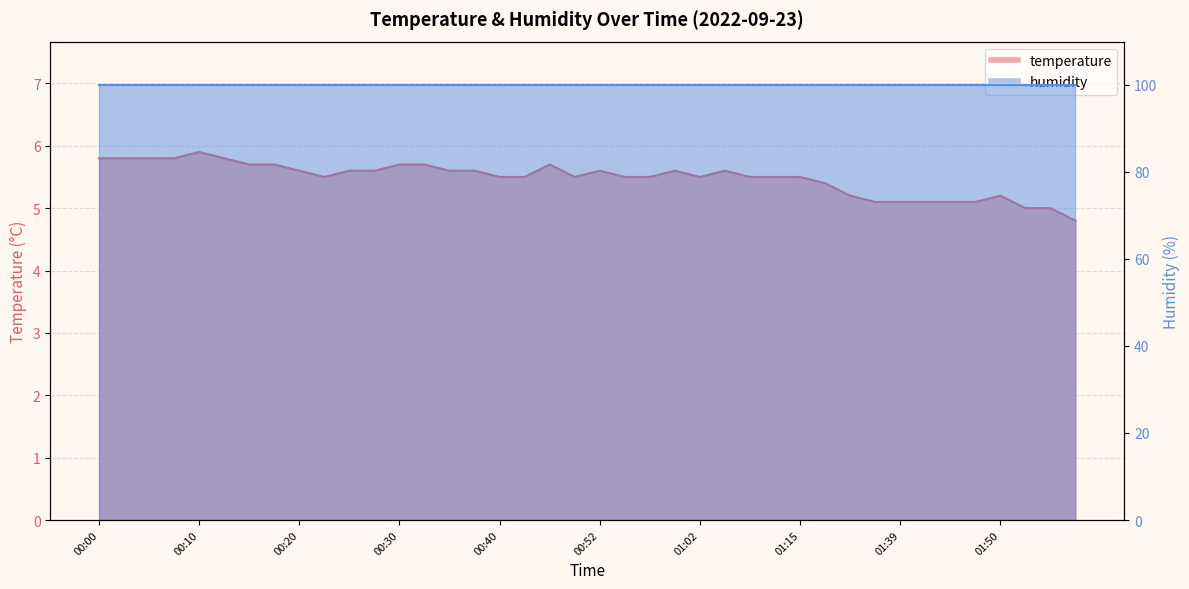

List the labels in order of value, largest first.

00:10, 00:00, 00:03, 00:05, 00:08, 00:13, 00:15, 00:18, 00:30, 00:32, 00:44, 00:20, 00:25, 00:27, 00:35, 00:37, 00:52, 01:00, 01:05, 00:22, 00:40, 00:42, 00:47, 00:55, 00:57, 01:02, 01:07, 01:09, 01:15, 01:18, 01:34, 01:50, 01:36, 01:39, 01:42, 01:45, 01:47, 01:53, 01:55, 01:58